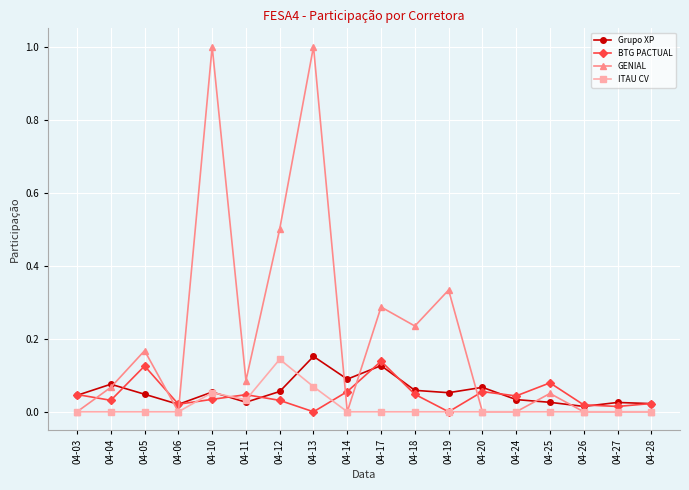

Which series has the largest range (max minus min)?

GENIAL